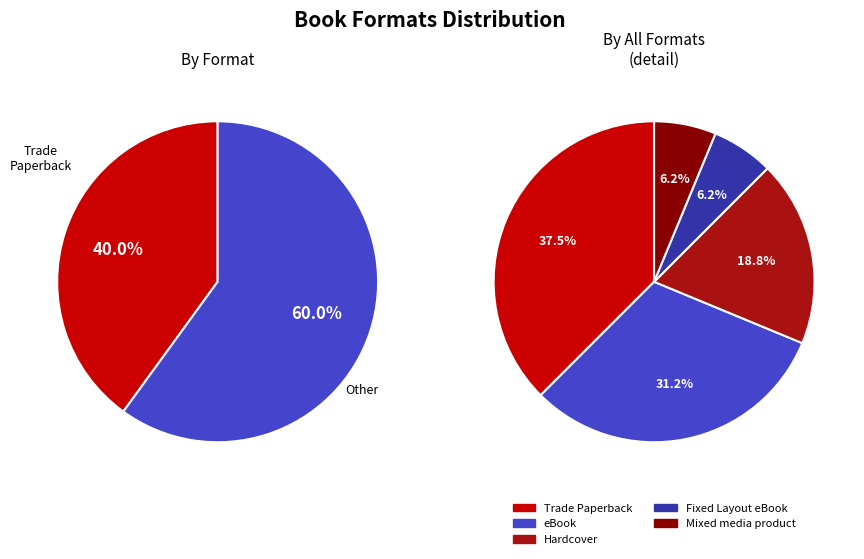

Between Trade Paperback and Hardcover, which is larger?

Trade Paperback